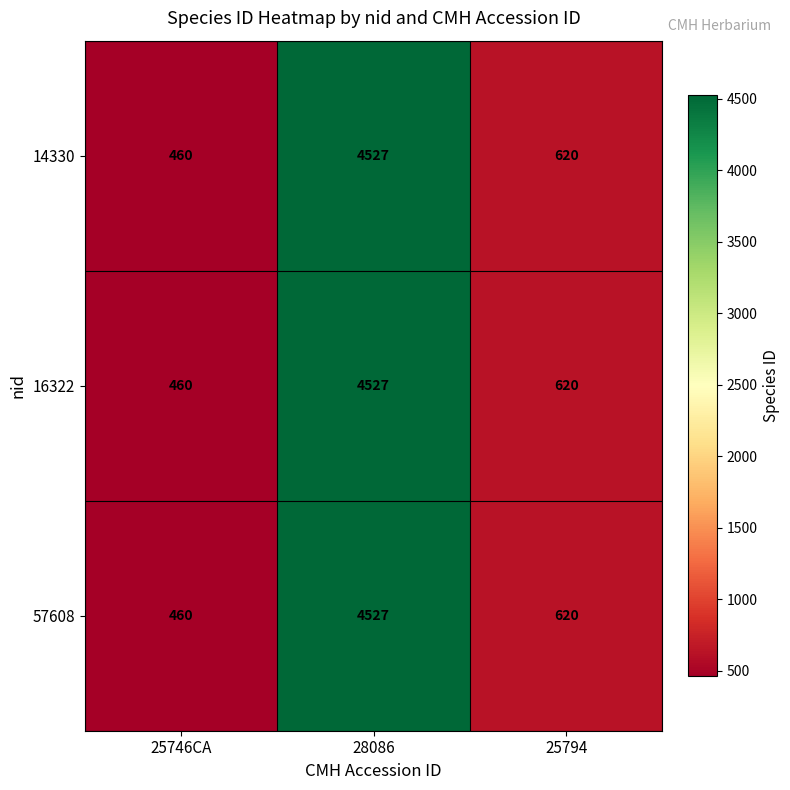

What is the total value across all series at 25794?

1860